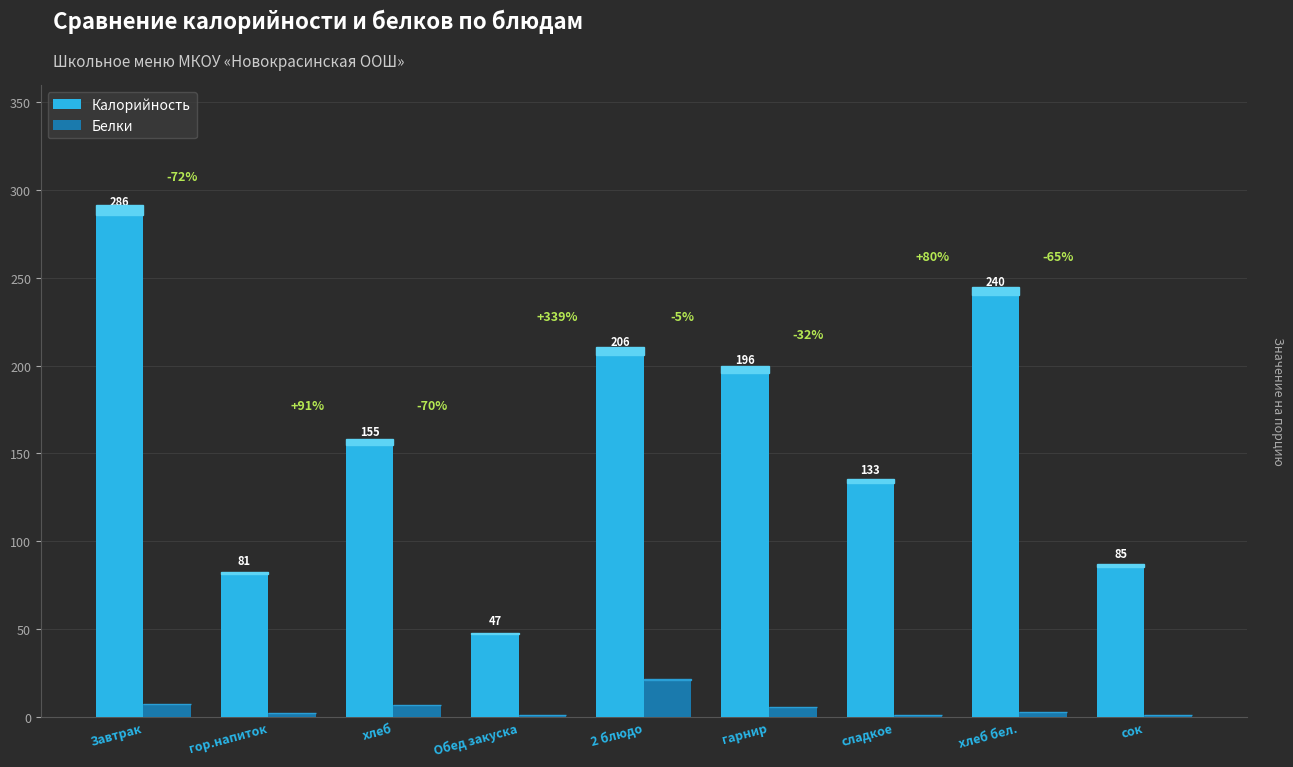

How many distinct data groups are displayed?

2